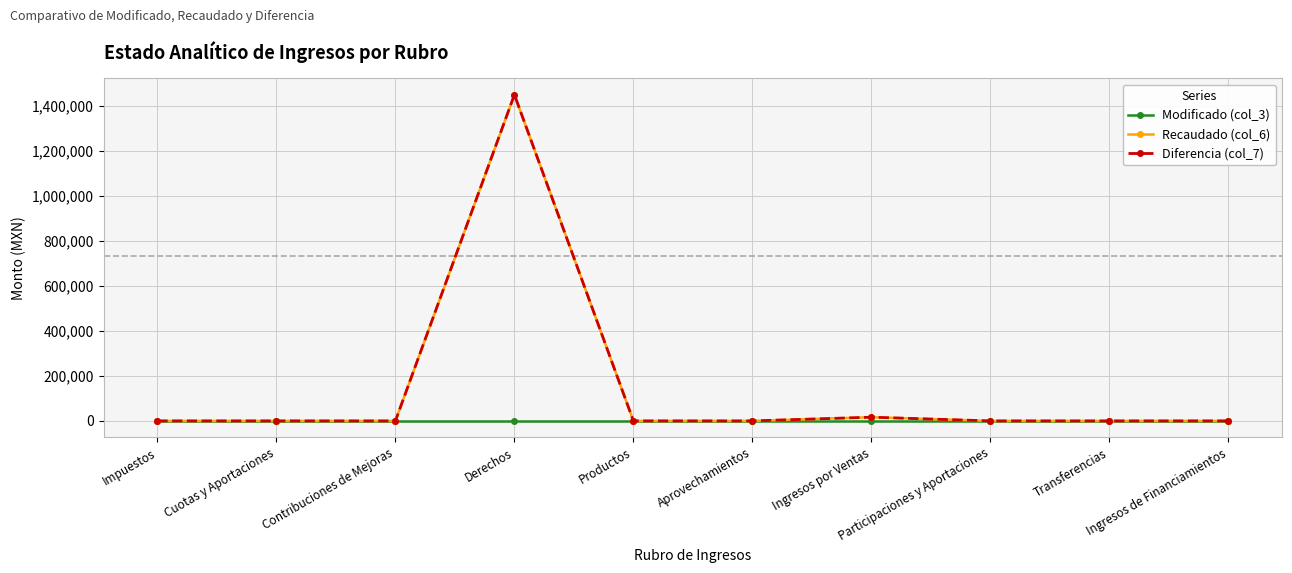

Which series changed the most between Participaciones y Aportaciones and Ingresos de Financiamientos?

Modificado (col_3)